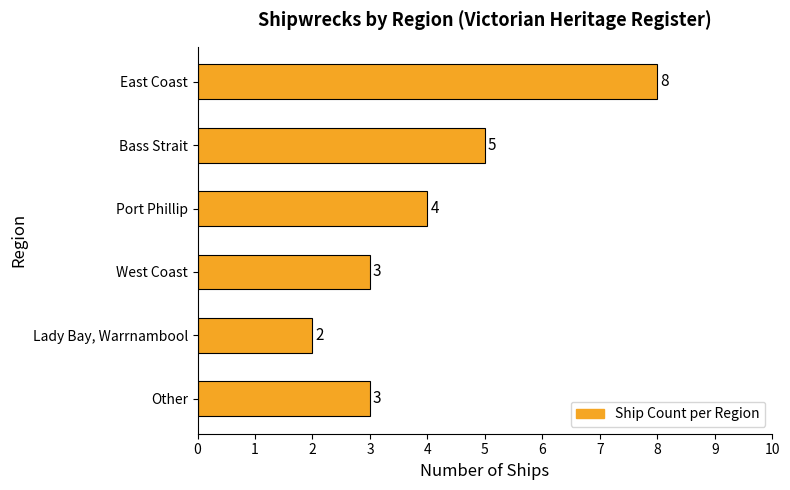

The value at West Coast is 3. True or false?

True